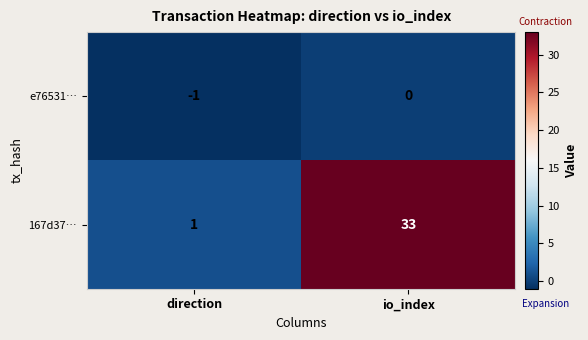

What is the average value of the 167d37… series?

17